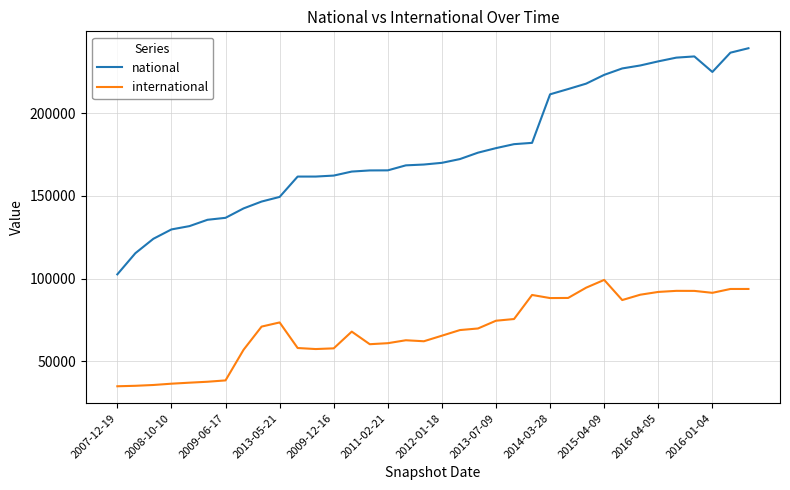

List the series in order of their overall mean, highest first.

national, international